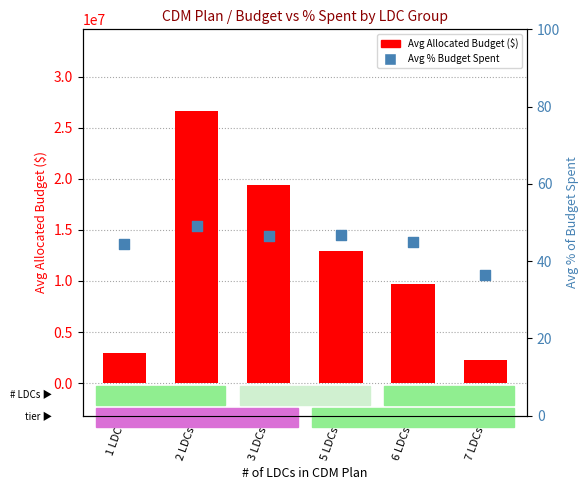

At how many categories does at least one series exceed 5563848?

4